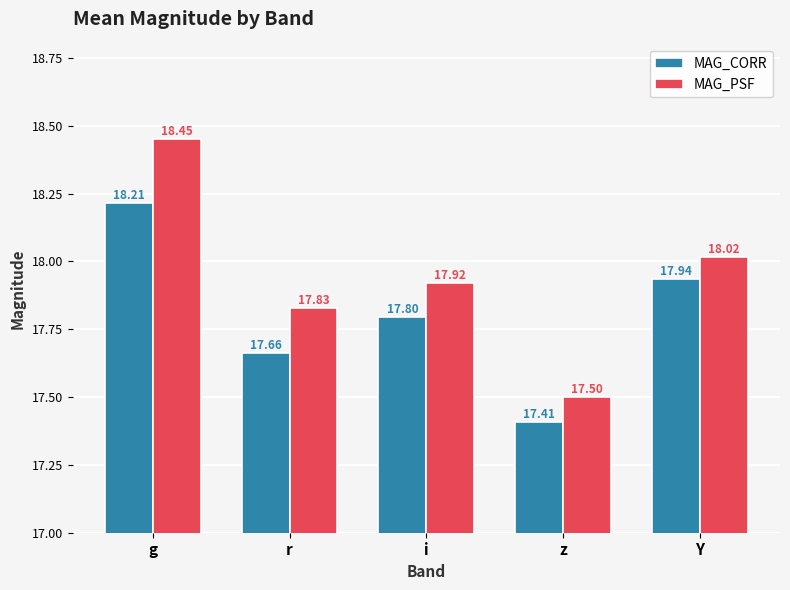

Which category has the highest value in the MAG_CORR series?

g